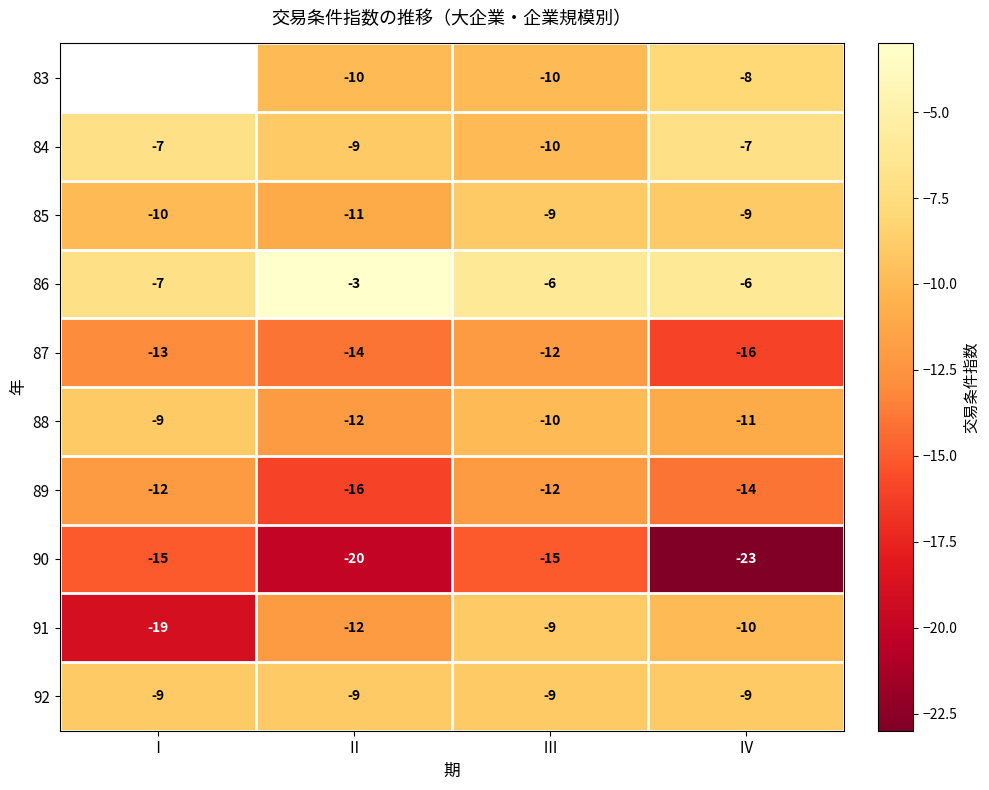

Count the 91 values in the range -12 to -9.

3